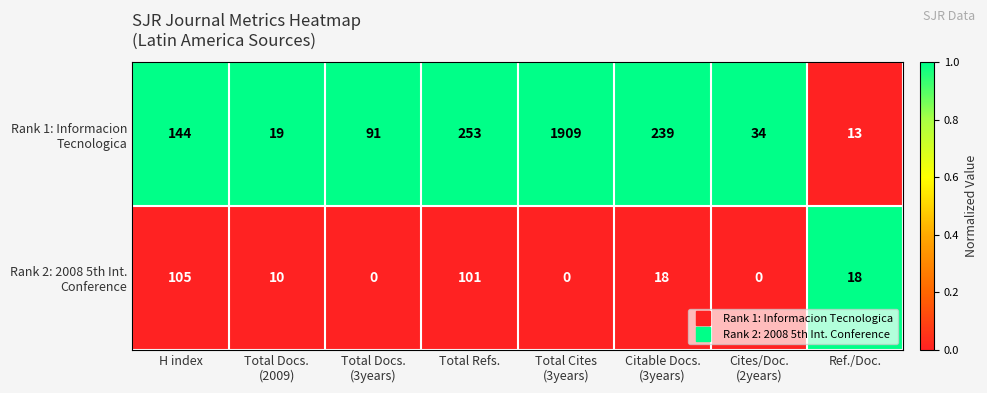

At how many categories does at least one series exceed 21?

6